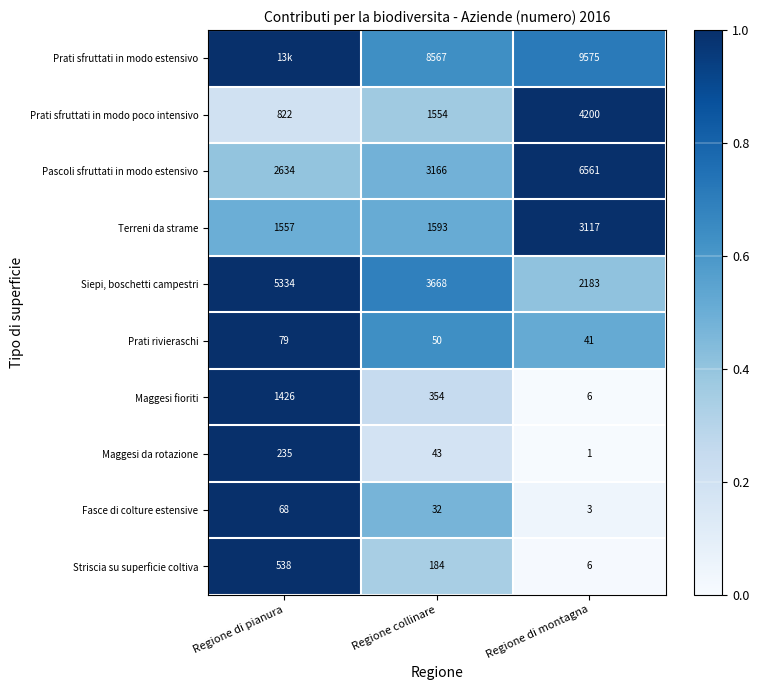

The Maggesi fioriti series shows 1.3 at Regione di pianura. True or false?

False